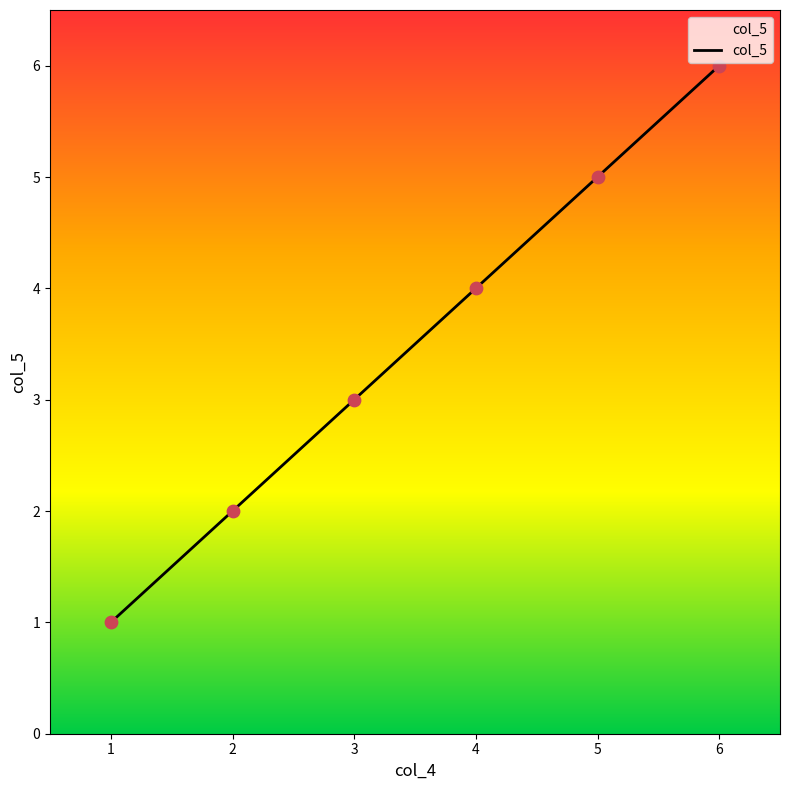

Between 1 and 5, which is larger?

5